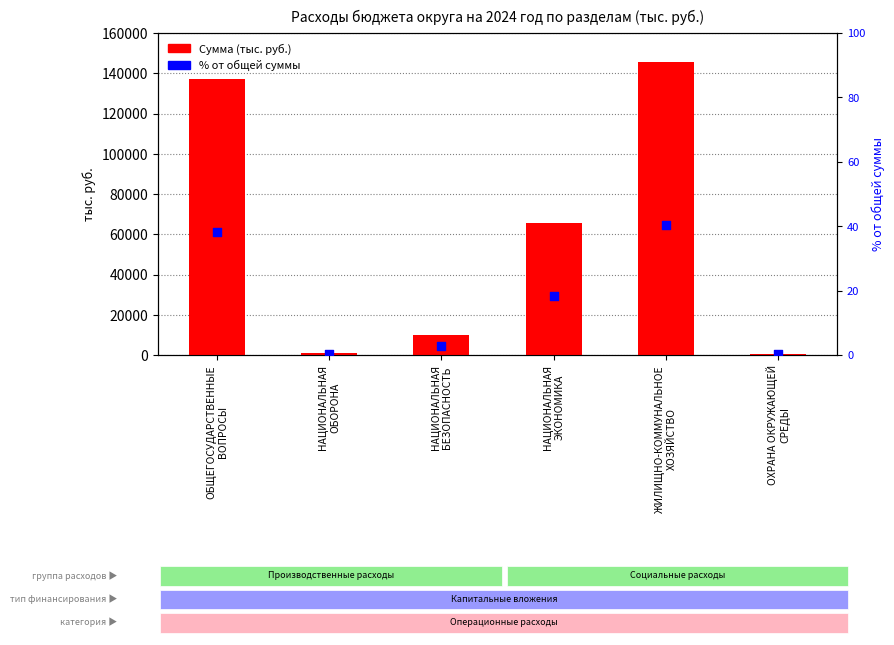

What are all the series names shown in the legend?

Сумма (тыс. руб.), % от общей суммы